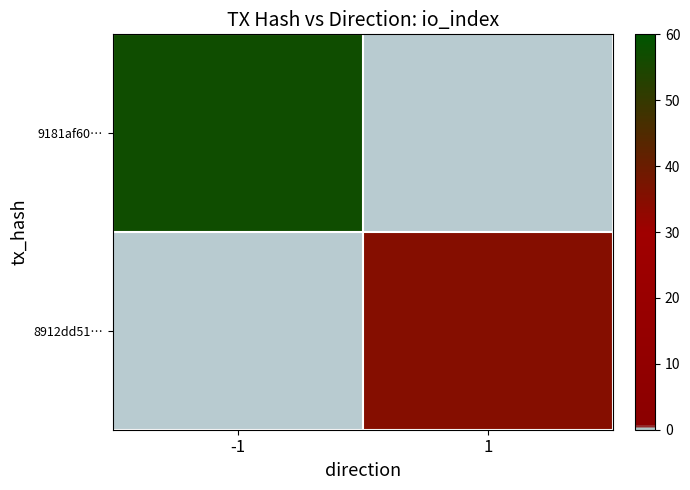

How many distinct data groups are displayed?

2